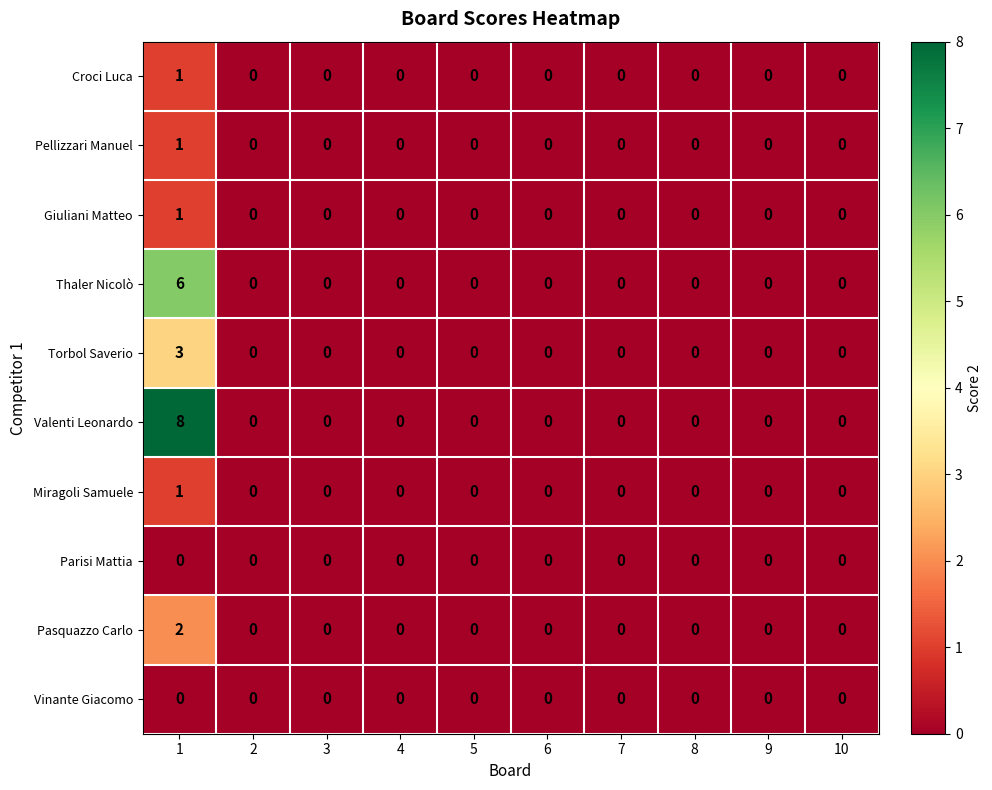

Which series has the widest spread of values?

Valenti Leonardo